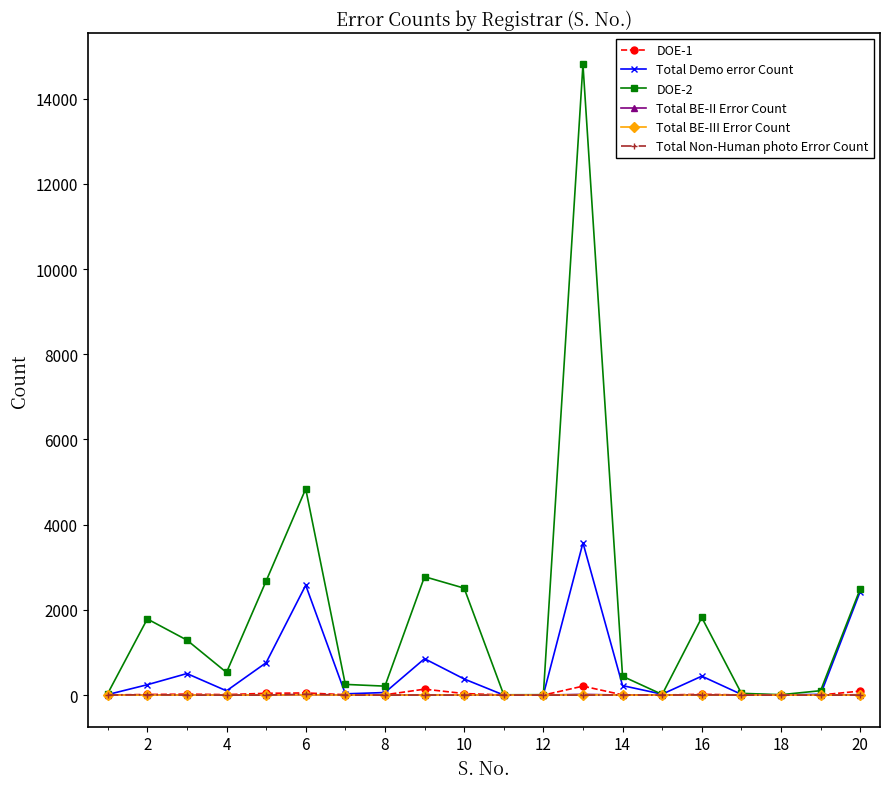

Which series has the widest spread of values?

DOE-2